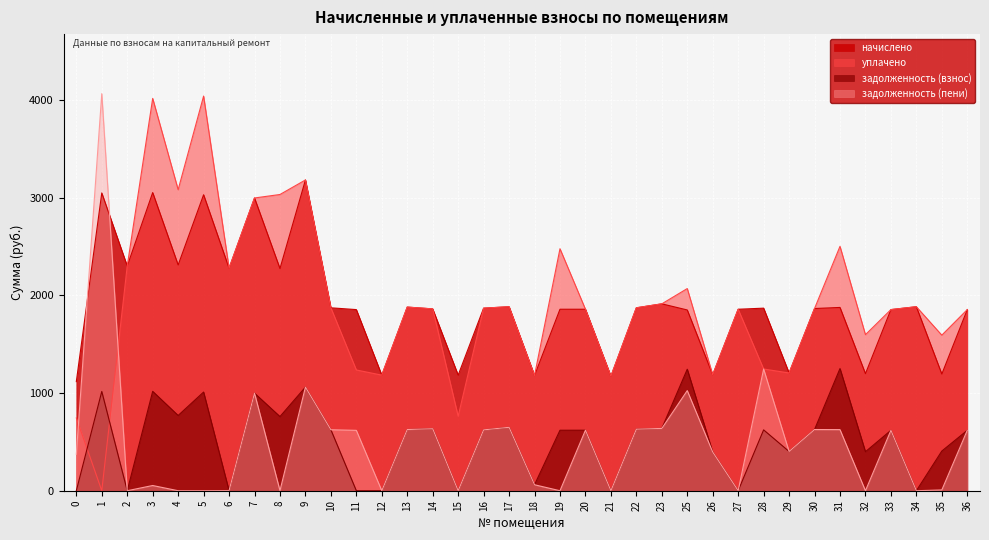

At which label is уплачено closest to 2020?

25